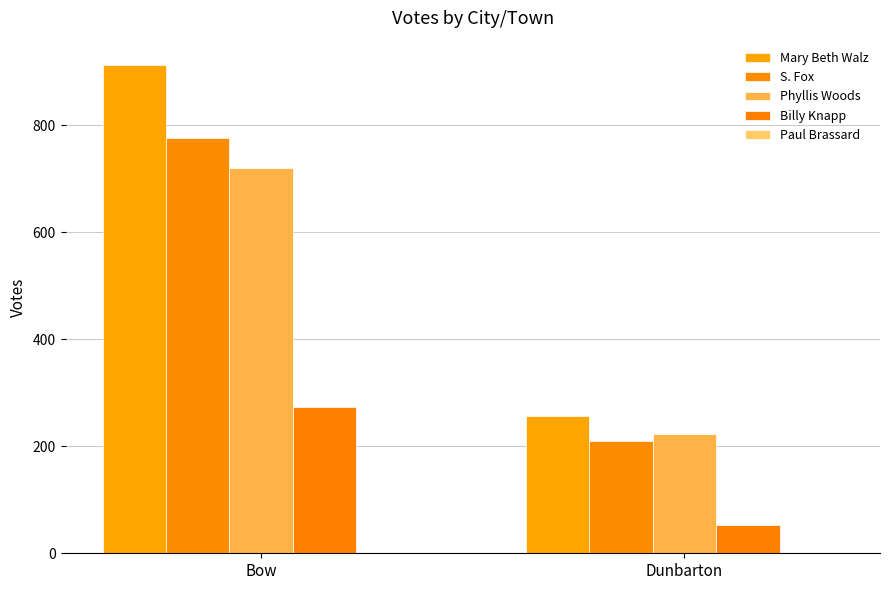

What is the sum of the Mary Beth Walz values at Bow and Dunbarton?

1169